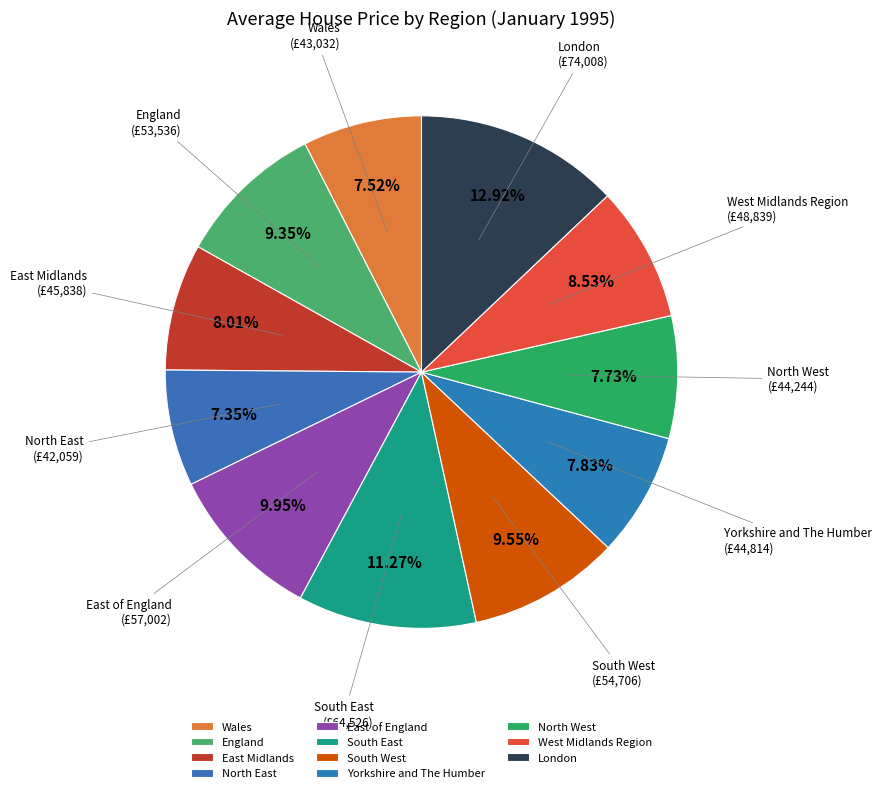

Does Yorkshire and The Humber represent more than half of the total?

No